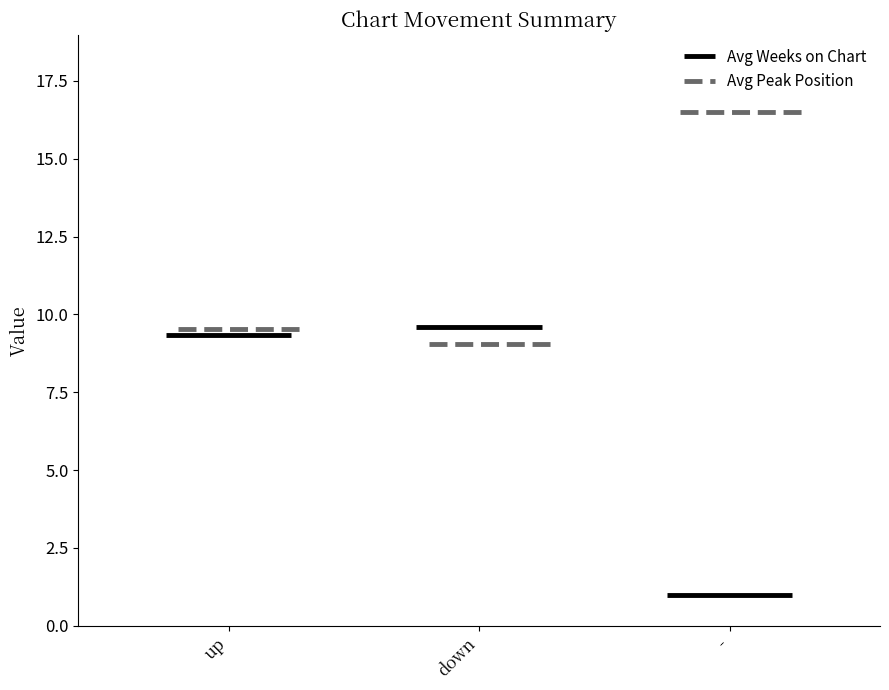

Which series has the largest total across all categories?

Avg Peak Position